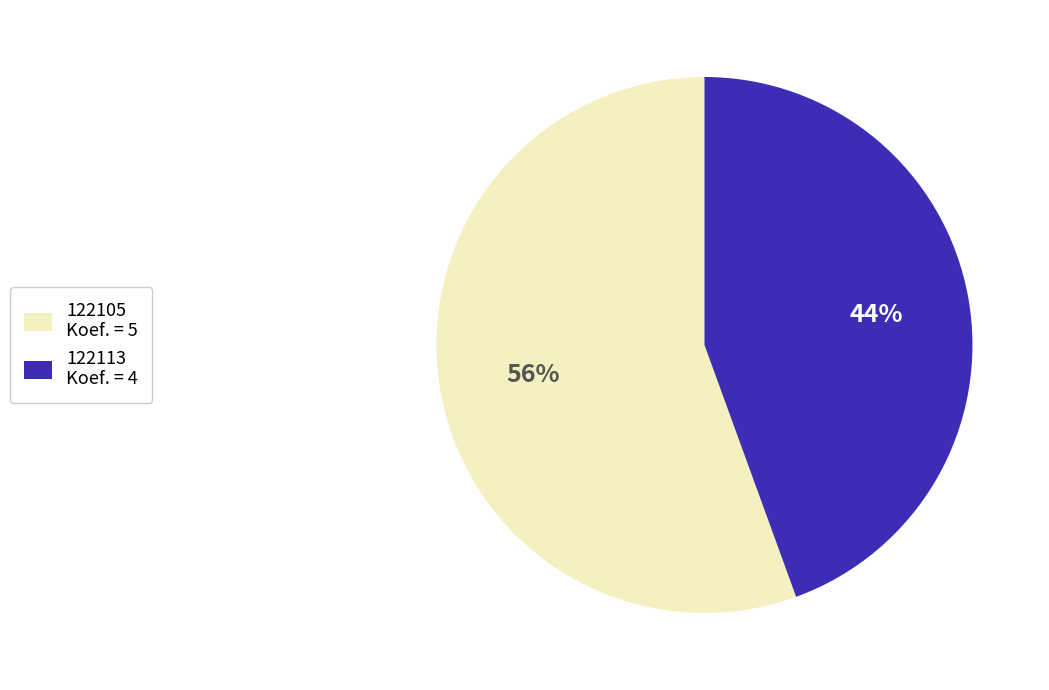

Does 122113 account for over 50% of the chart?

No